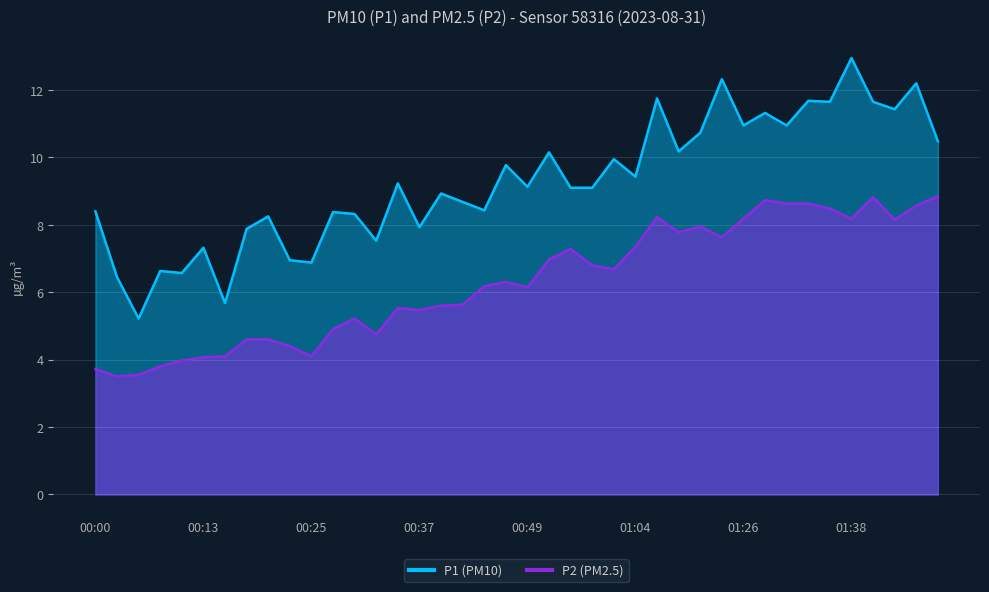

What is the difference between the P2 values at 00:15 and 00:32?

0.7